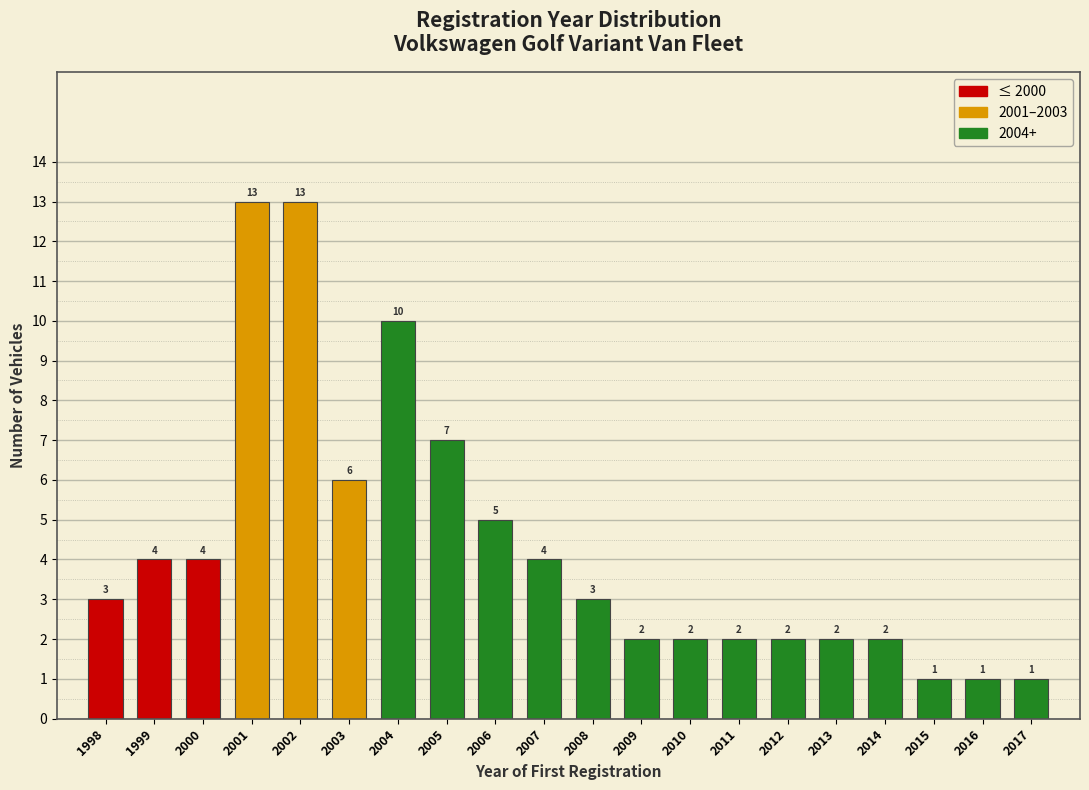

Reading right to left, what are all the values shown in this chart?

1	1	1	2	2	2	2	2	2	3	4	5	7	10	6	13	13	4	4	3